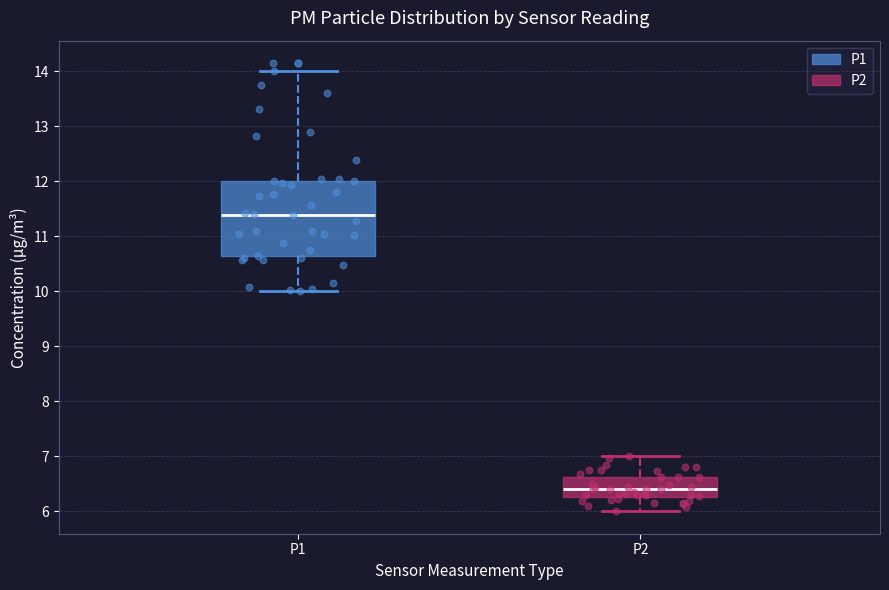

Reading left to right, read every box against the y-axis: the position of its median line, the range the box covers, and the ends of its whiskers. The values are not printed on the chart, so give them approximately, as read against the axis.

P1: median 11.4, box 10.6 to 12.0, whiskers 10.0 to 14.0
P2: median 6.4, box 6.3 to 6.6, whiskers 6.0 to 7.0